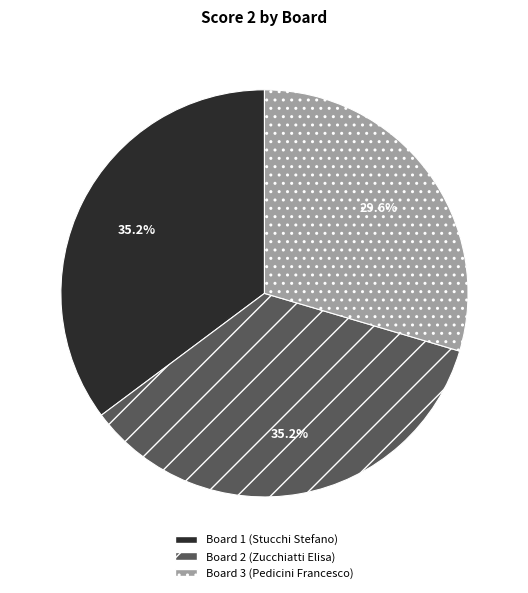

What percentage is the Board 2 (Zucchiatti Elisa) slice, to the nearest percent?

35%